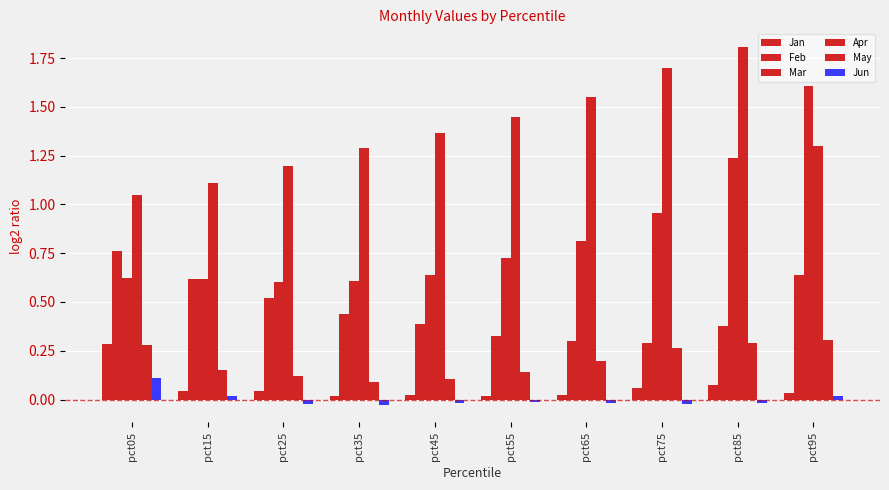

Are the bars grouped side by side (vs. stacked)?

Yes